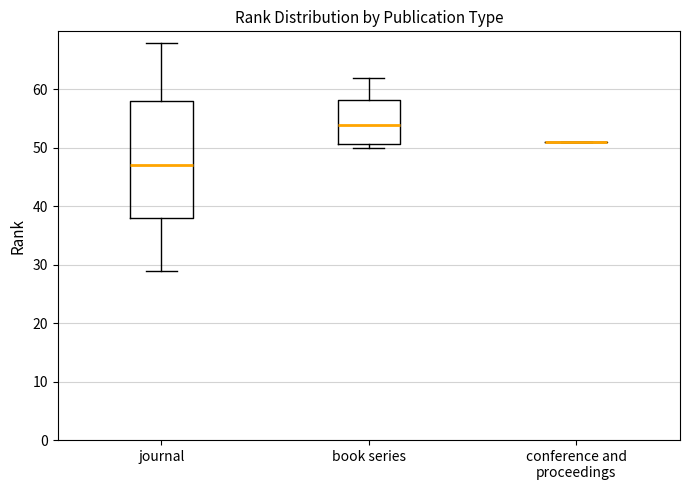

Which box is the tallest, from its lower edge to its upper edge?

journal